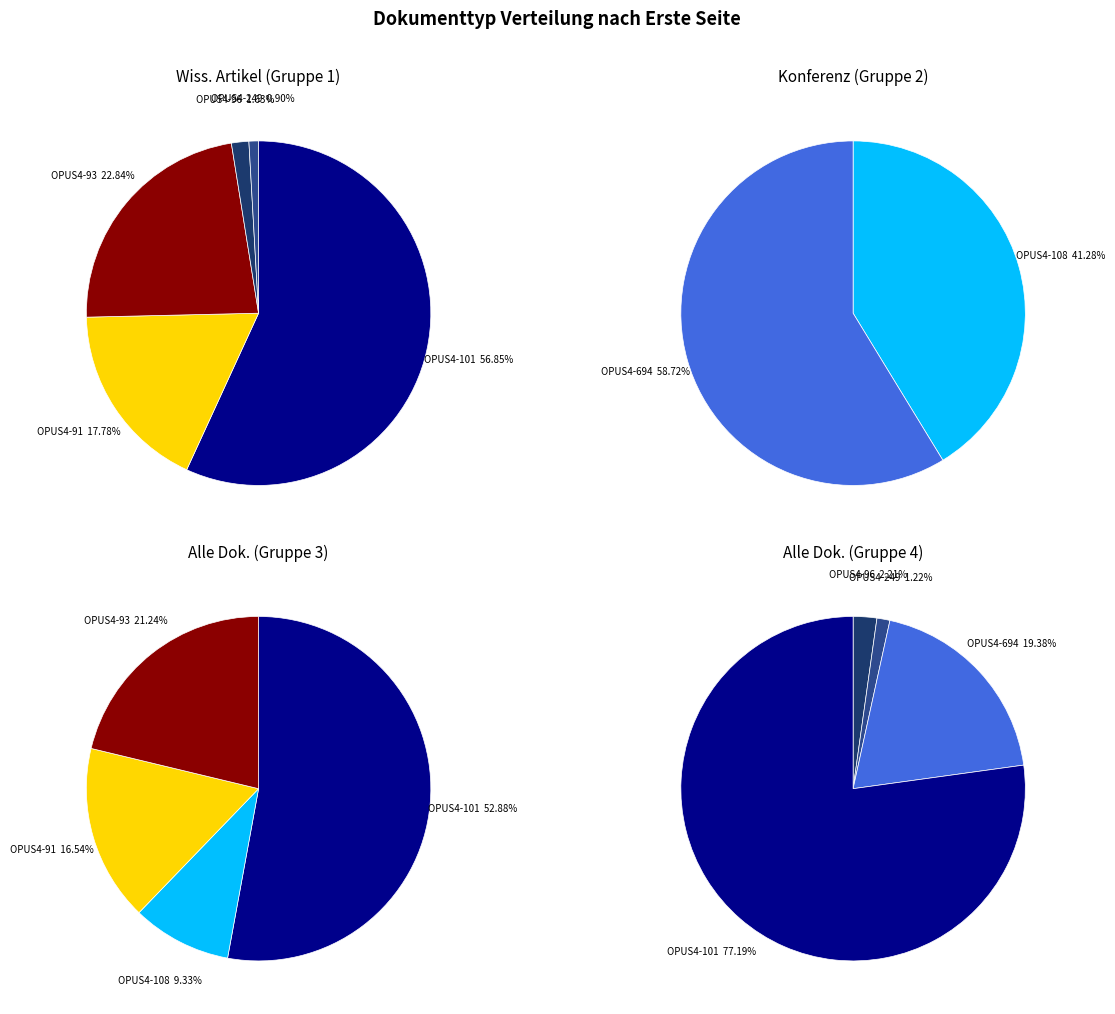

Is it true that OPUS4-91 is 29% of the pie?

False